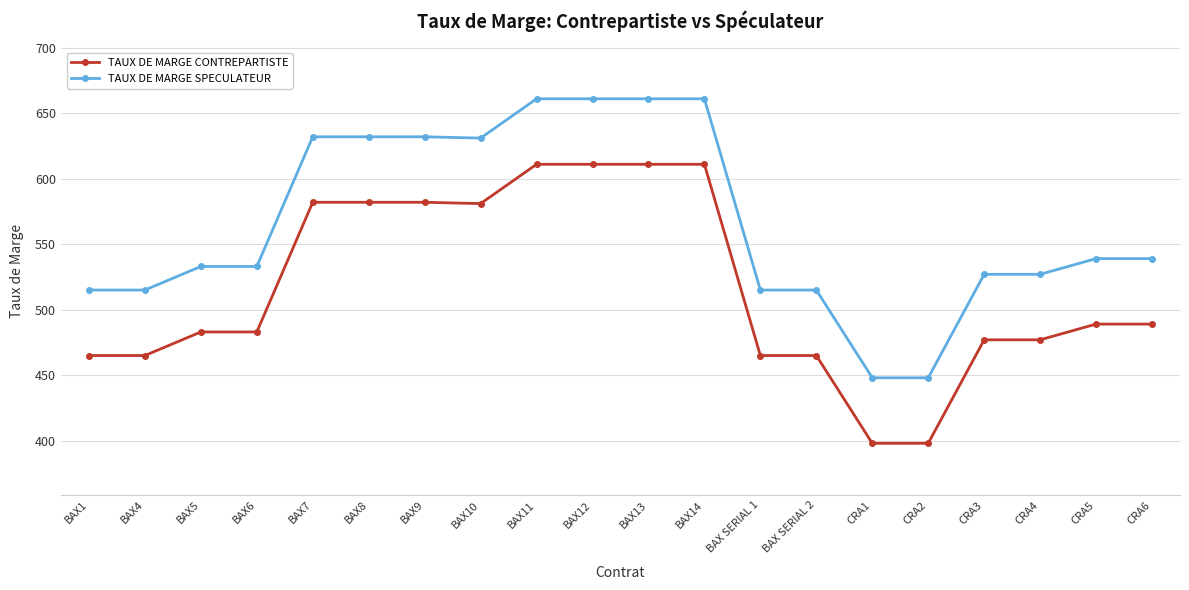

How many data points in TAUX DE MARGE SPECULATEUR are less than 539?

10